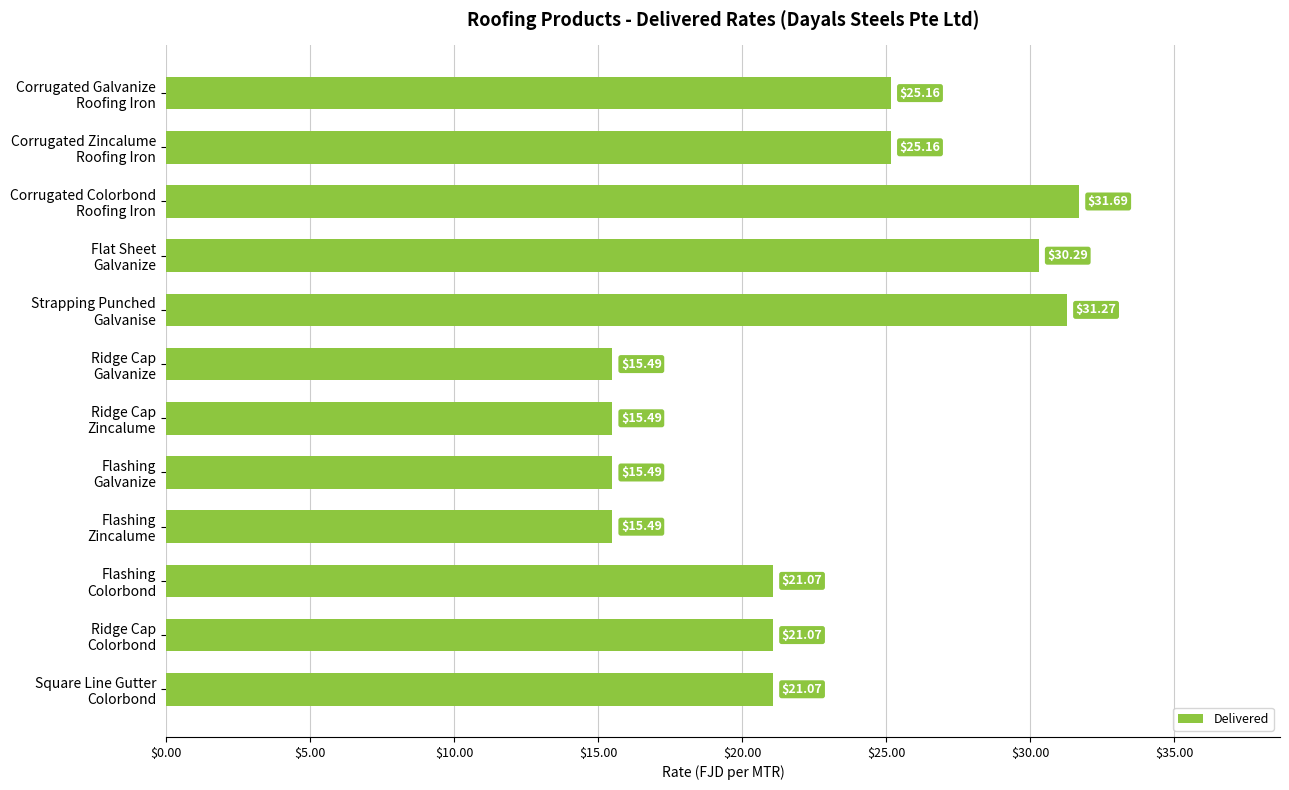

What is the difference between the maximum and minimum values?

16.2